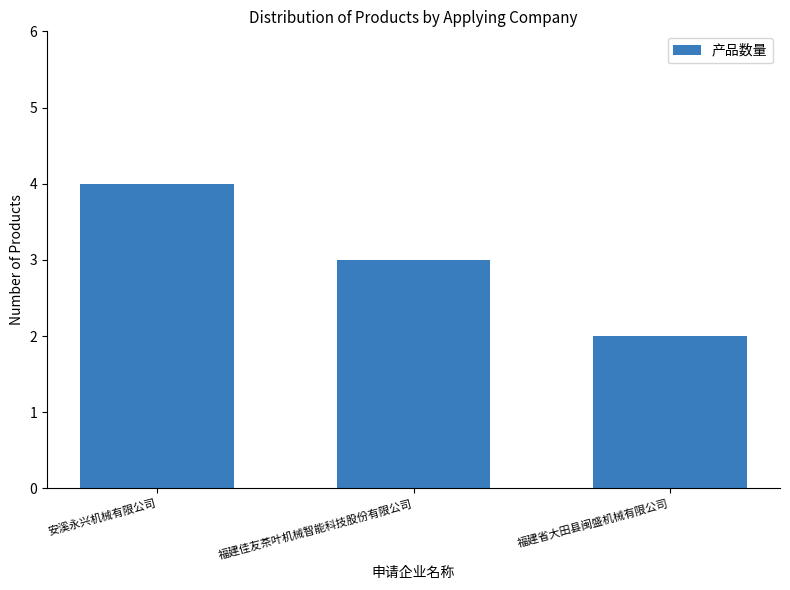

What is the change in value from 福建佳友茶叶机械智能科技股份有限公司 to 福建省大田县闽盛机械有限公司?

-1